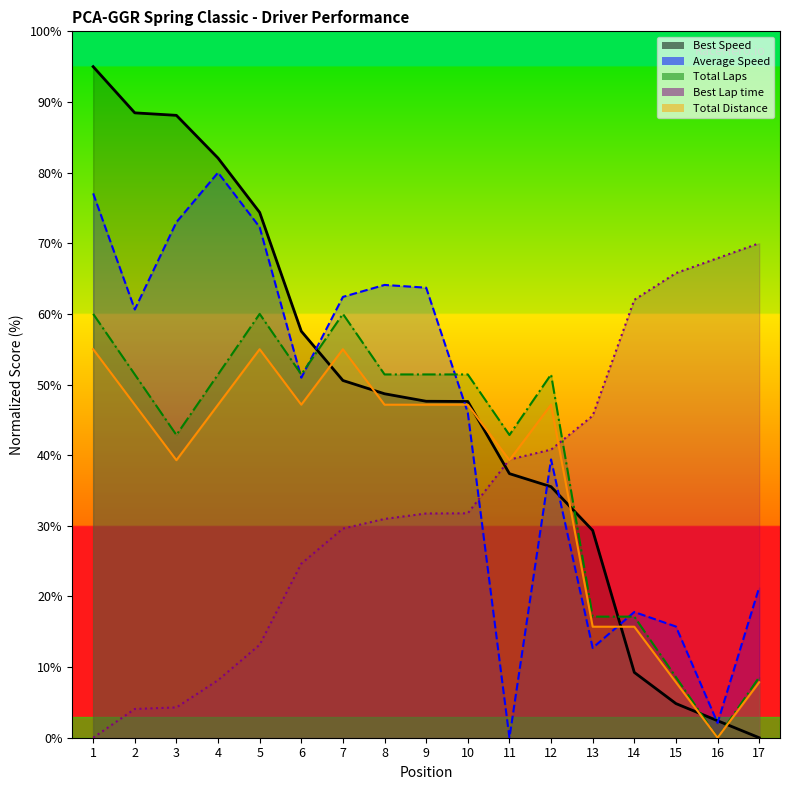

After their last crossing, which series has the higher values: Total Time or Average Speed?

Average Speed